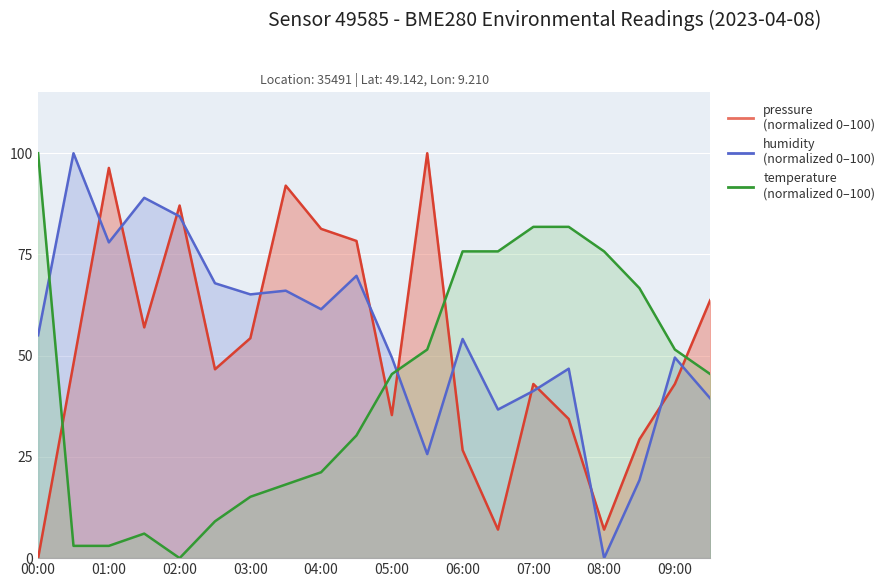

Which series has the largest range (max minus min)?

pressure